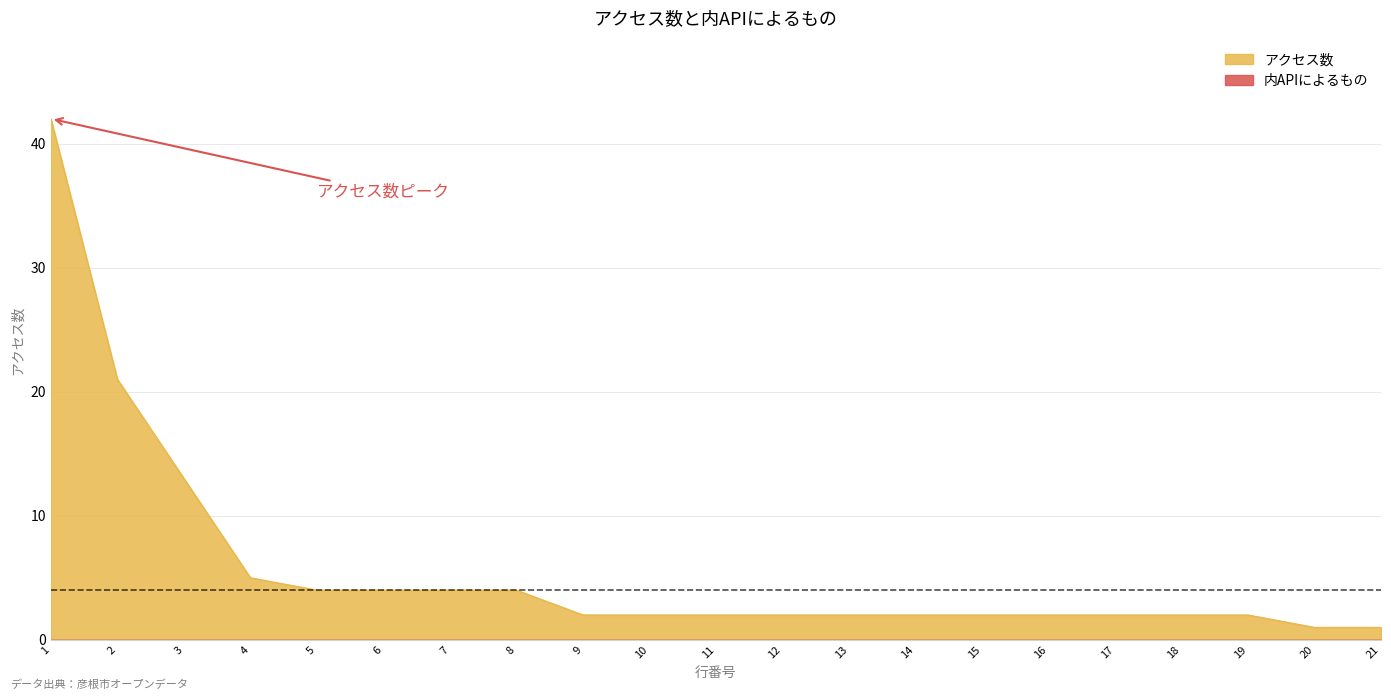

At which label does the data first exceed 2?

1